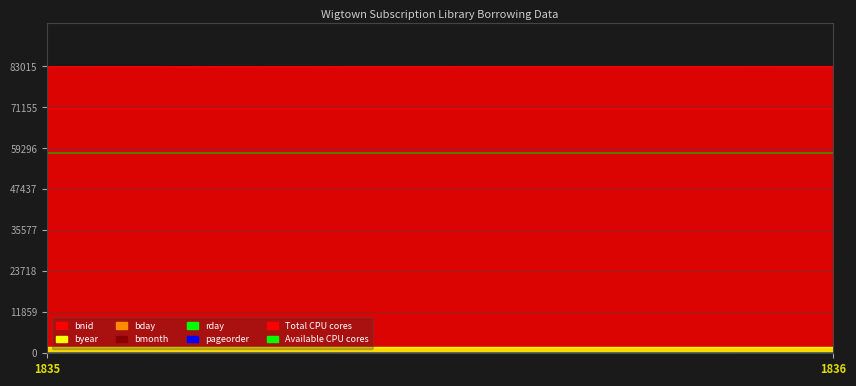

The bmonth series shows 1 at 1836. True or false?

True